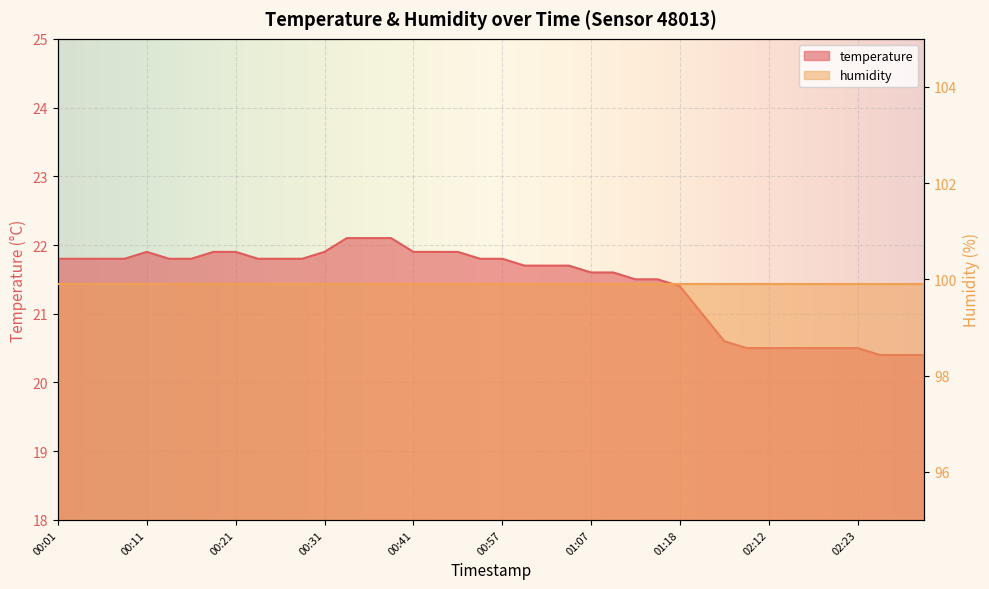

Where is the data nearest to the value 21?

01:32